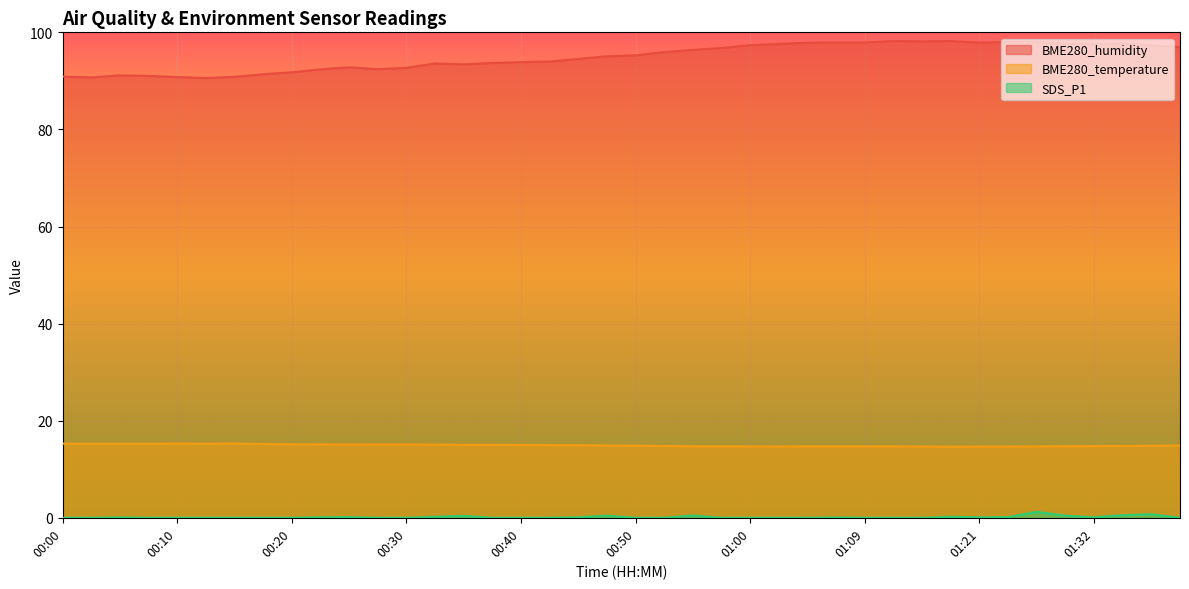

What is the difference between the highest and lowest values at 01:27?

96.8